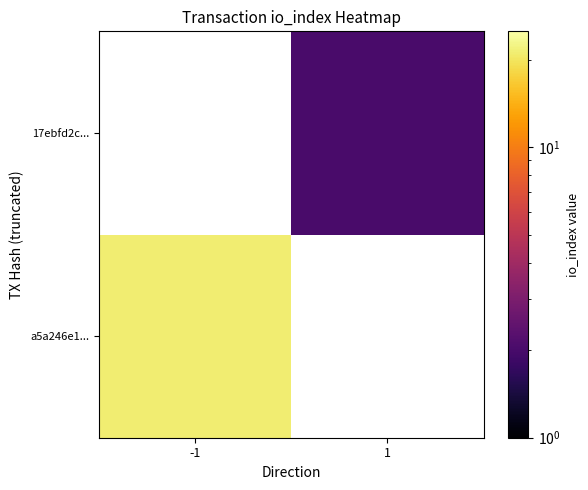

At which label is a5a246e1... closest to 21?

-1